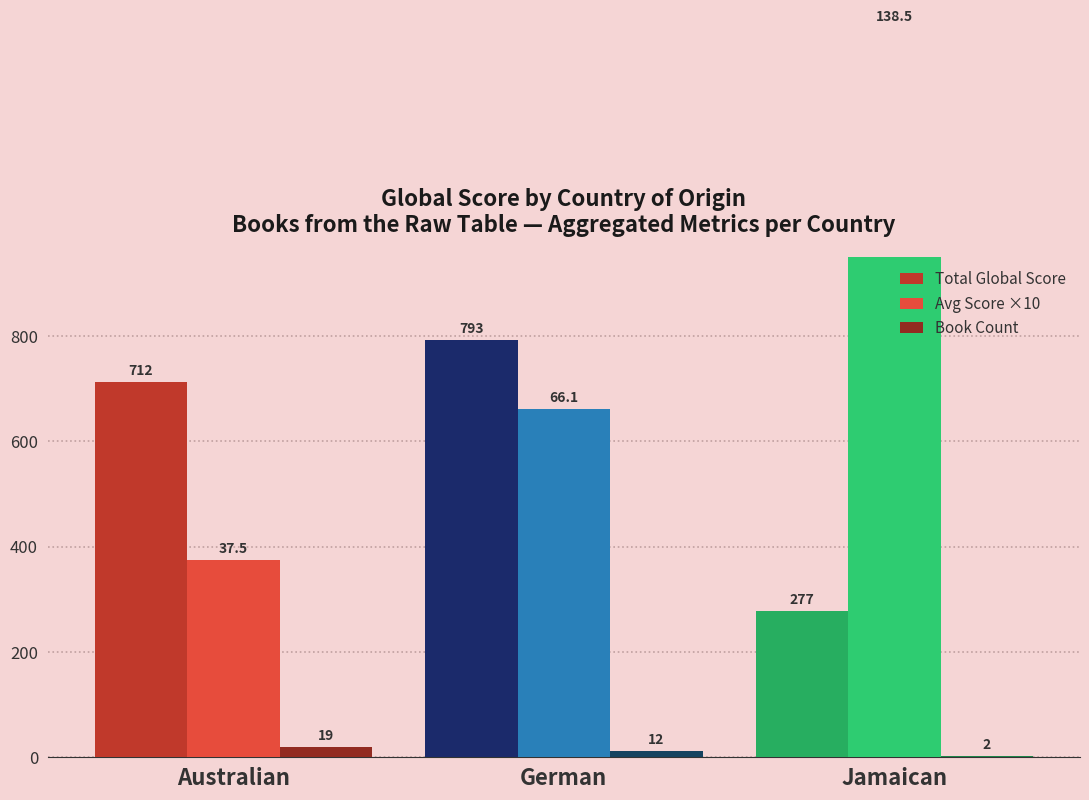

What is the total value across all series at Jamaican?

1664.0